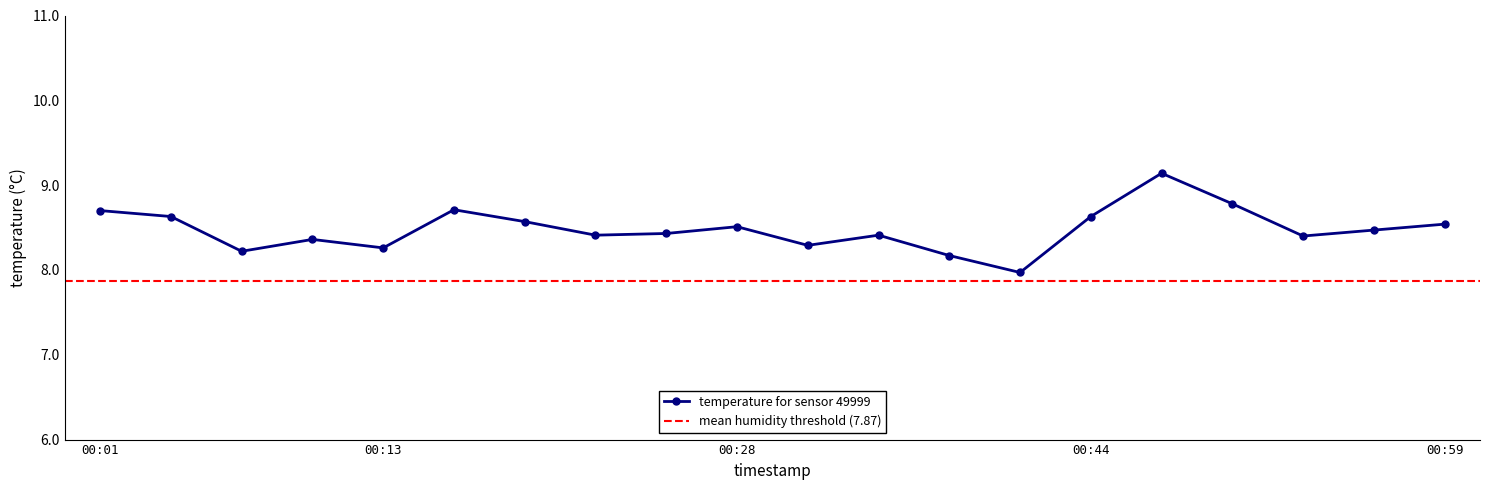

Is it true that temperature for sensor 49999 equals 8.5 at 00:59?

True